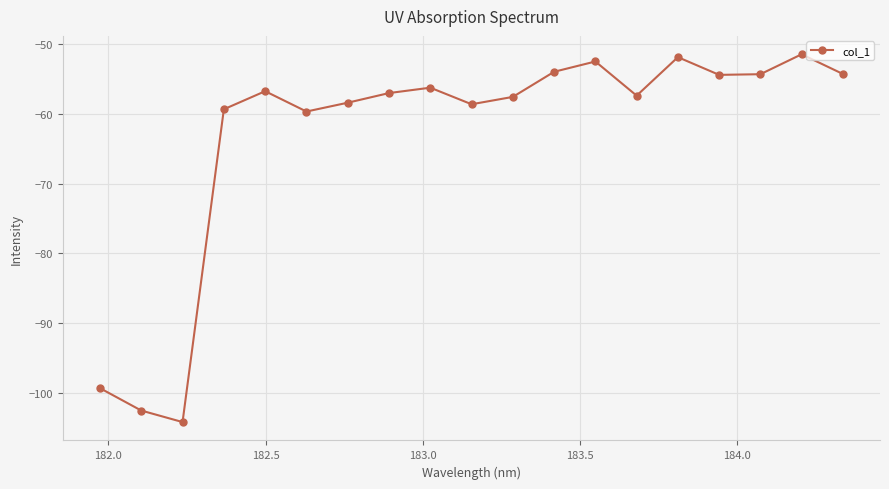

How many points are lower than both their immediate neighbors (excluding endpoints)?

5